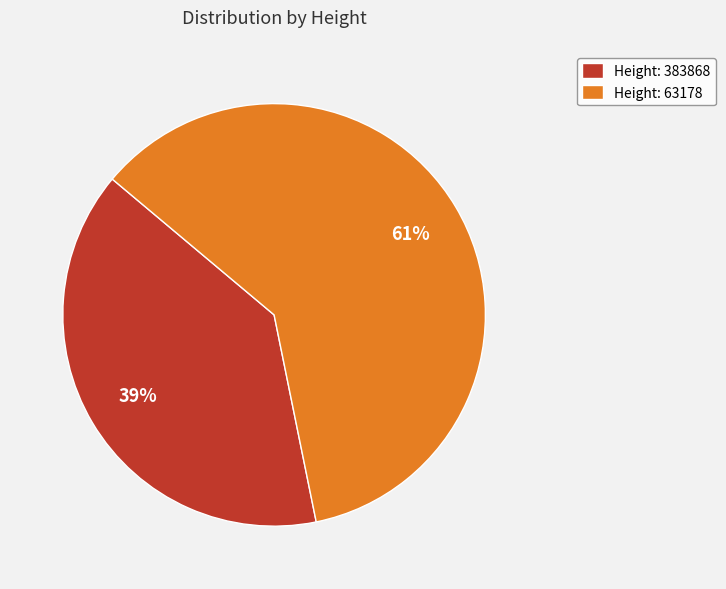

Is it true that Height: 383868 is 49% of the pie?

False